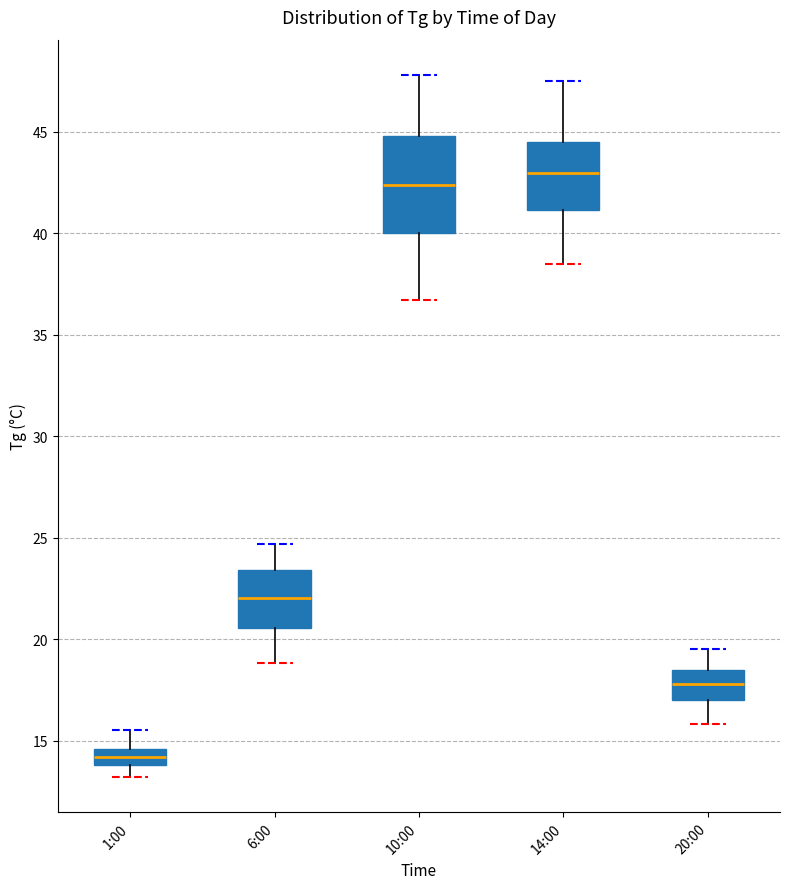

Where is the lower edge of the box for 1:00 on the y-axis? The values are not printed on the chart, so give them approximately, as read against the axis.

14.0